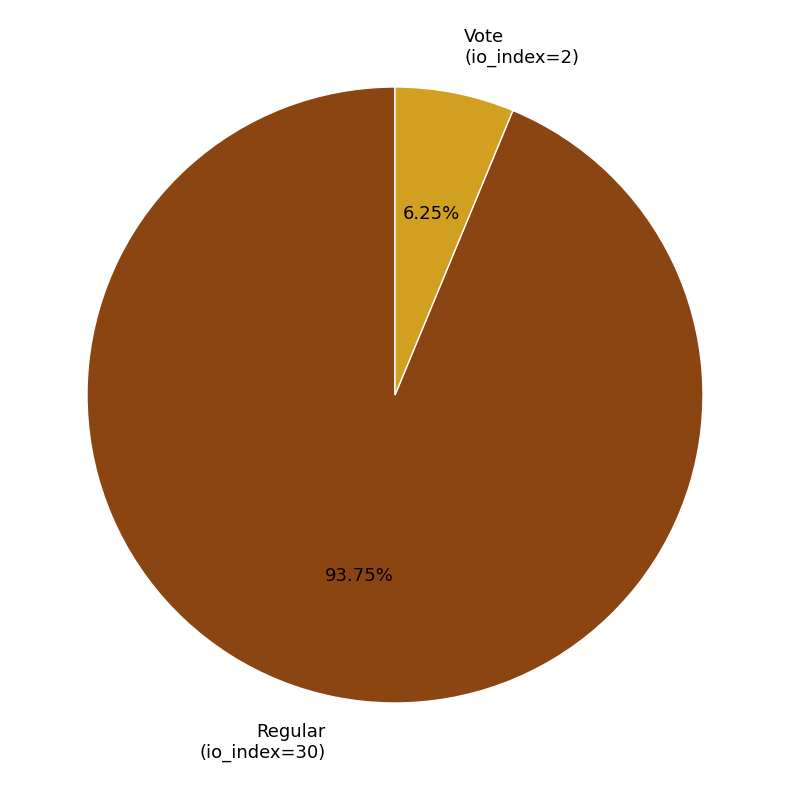

To the nearest percent, what portion does Regular (io_index=30) represent?

94%